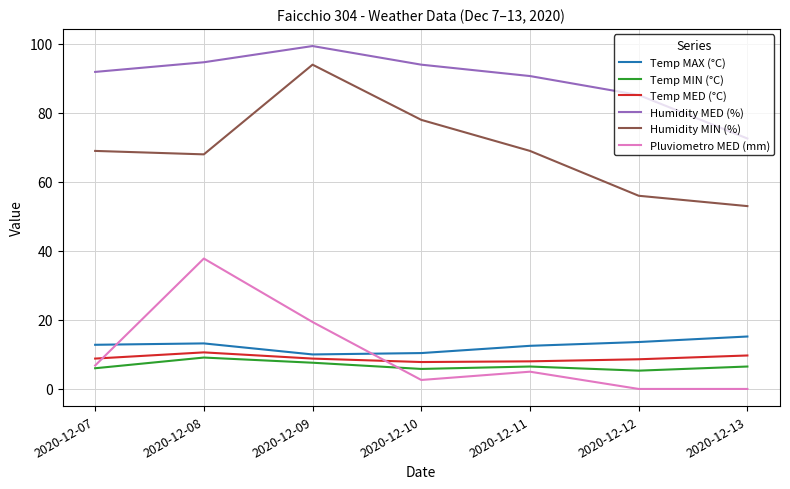

How many lines are shown in the chart?

6